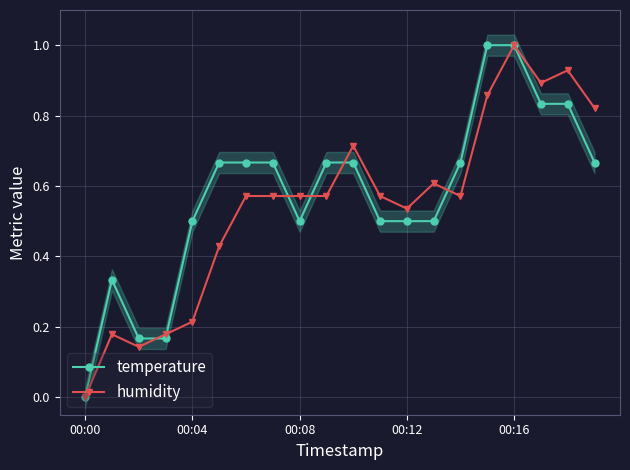

Between 5 and 9, which is larger?

5